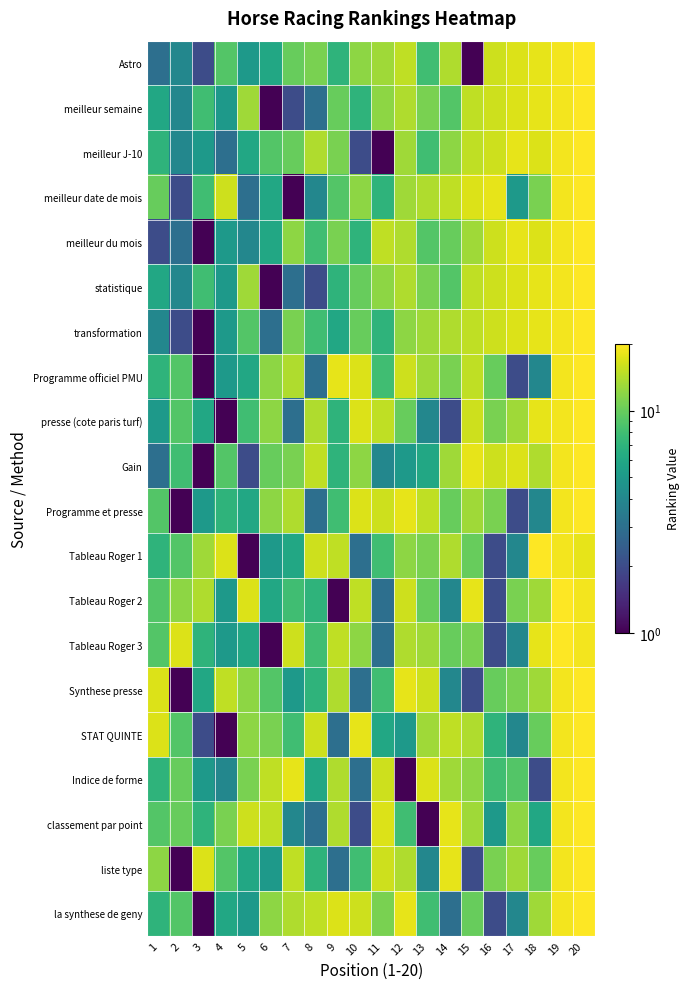

Which series has the widest spread of values?

Astro